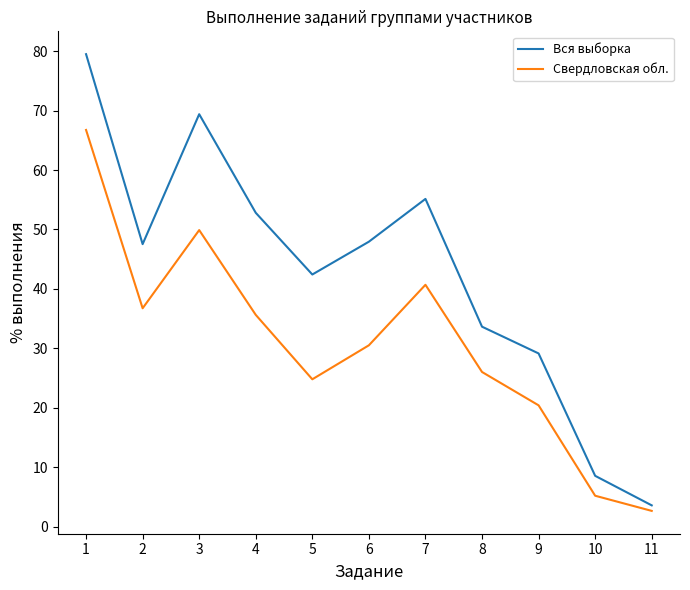

What is the greatest value displayed?

79.5